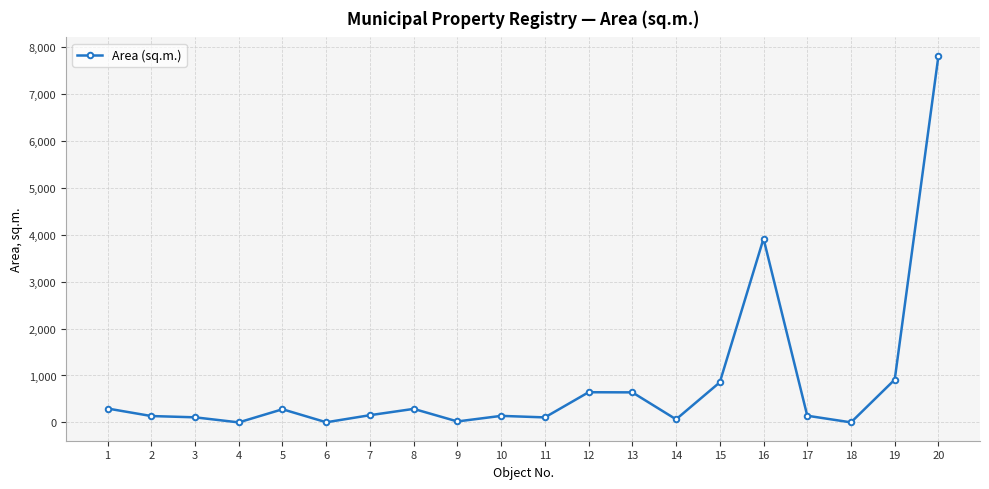

What is the difference between the values at 7 and 10?

14.6